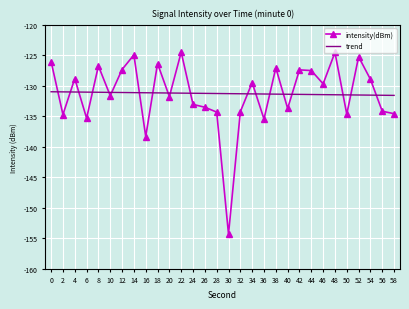

What is the difference between the maximum and minimum values in the intensity(dBm) series?

29.8